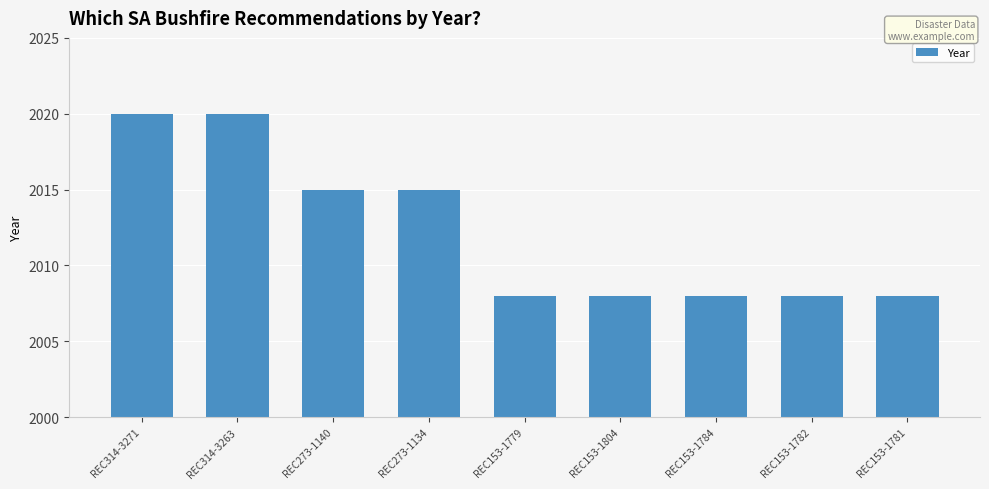

Count the number of data series in this chart.

1